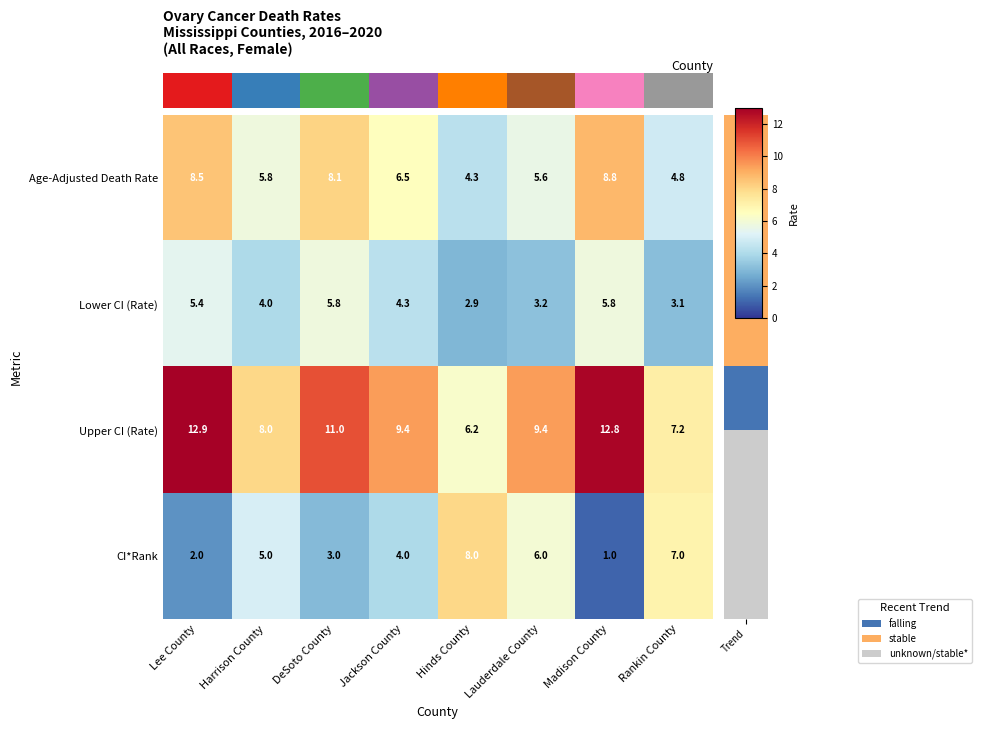

How many values in the Lower CI (Rate) series are below 4?

3